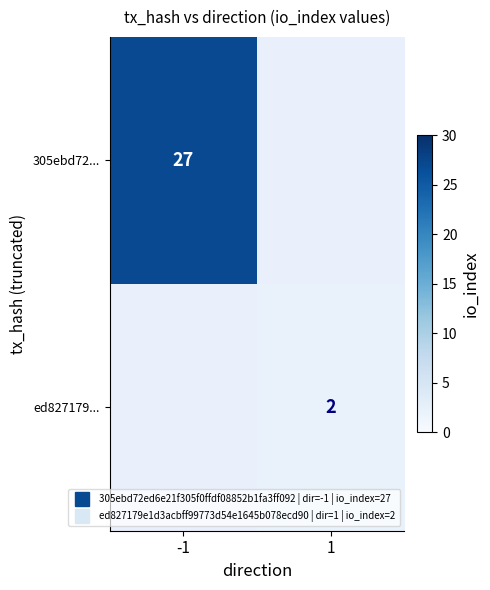

Which category has the lowest value across all series?

1